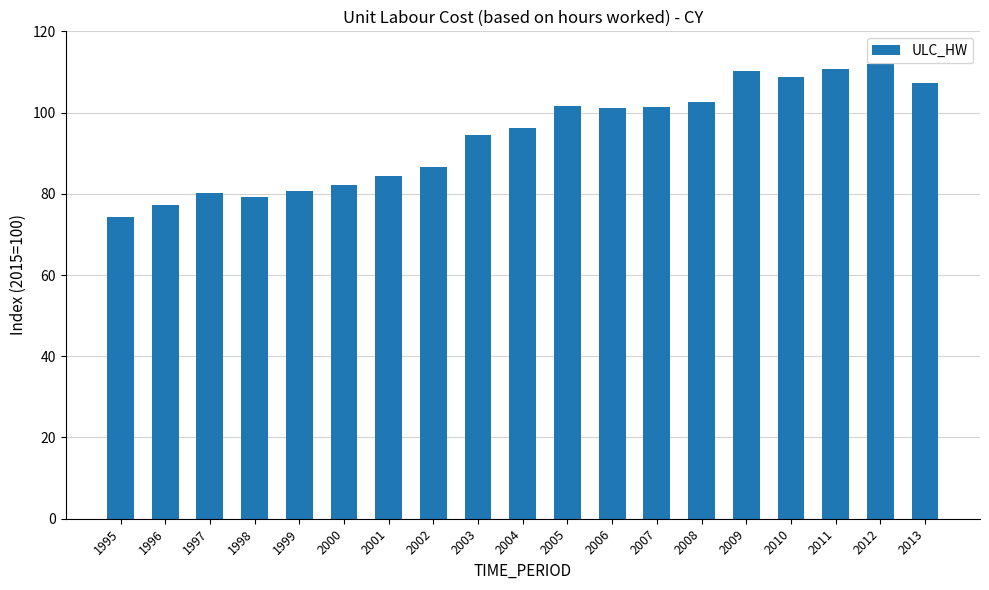

Between 2002 and 1996, which is larger?

2002